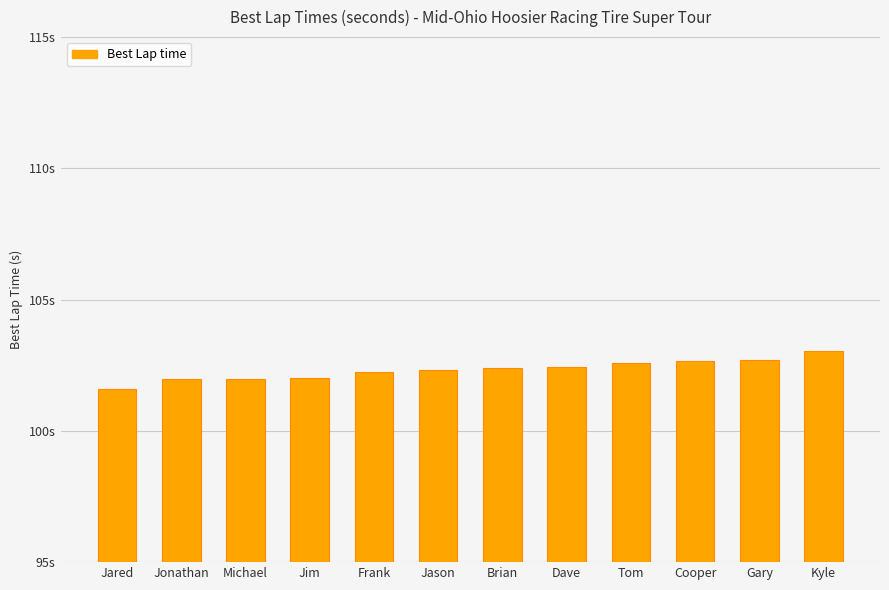

Which category has the lowest value across all series?

Jared